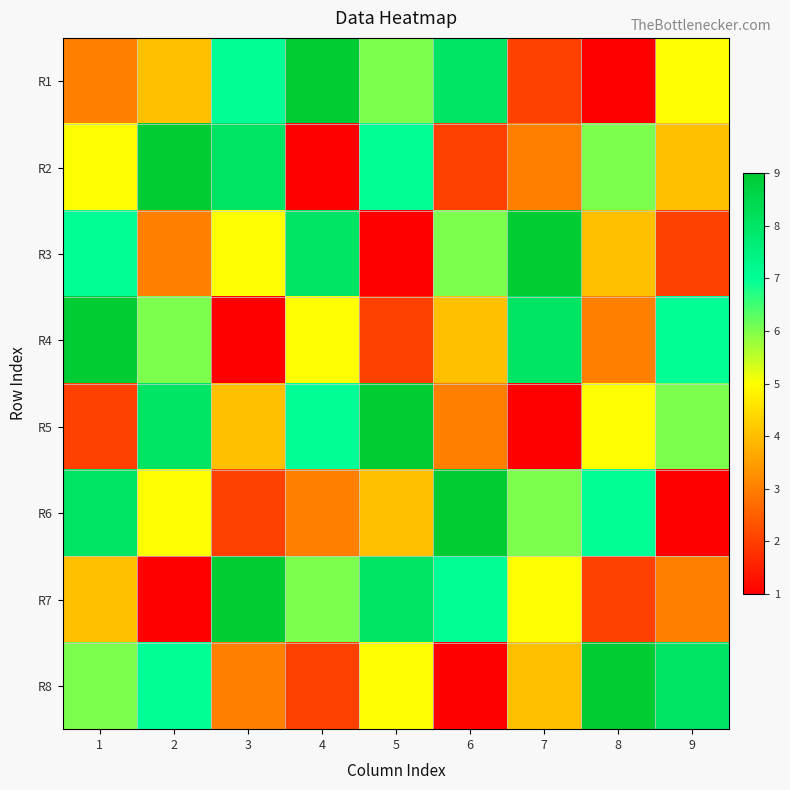

How many distinct data groups are displayed?

8